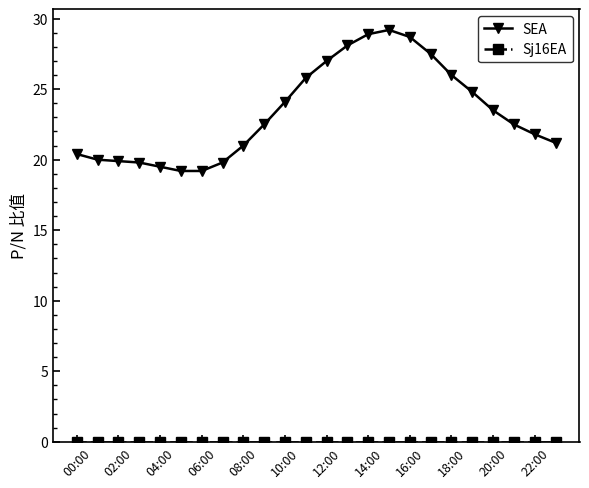

What is the greatest value displayed?

29.2